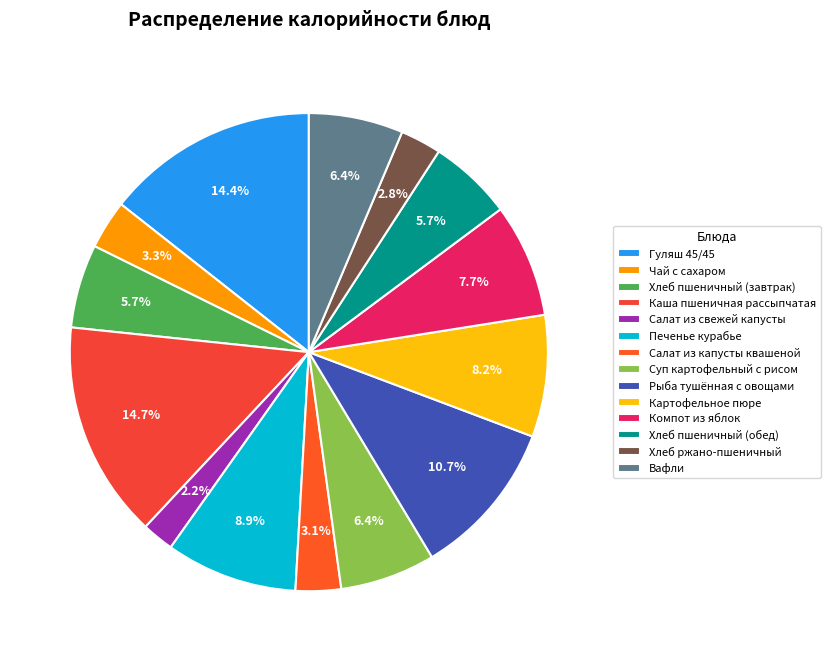

How much of the chart is everything except Картофельное пюре?

91.8%